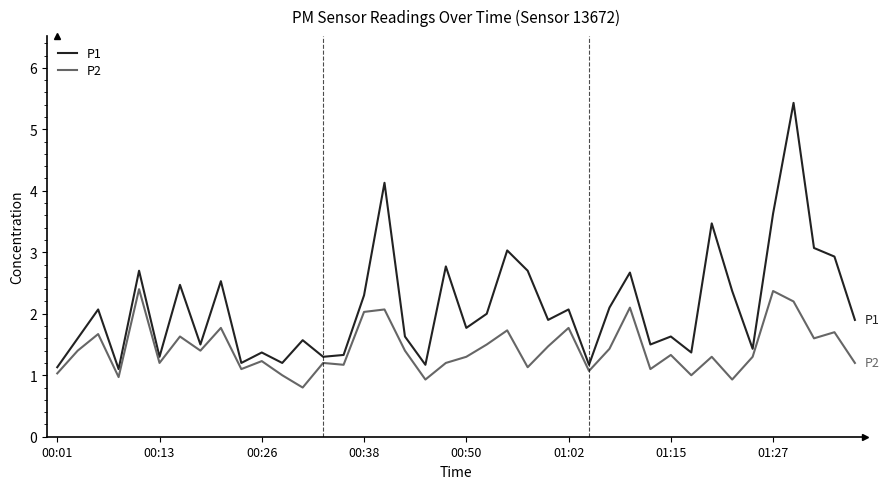

List the series in order of their overall mean, highest first.

P1, P2